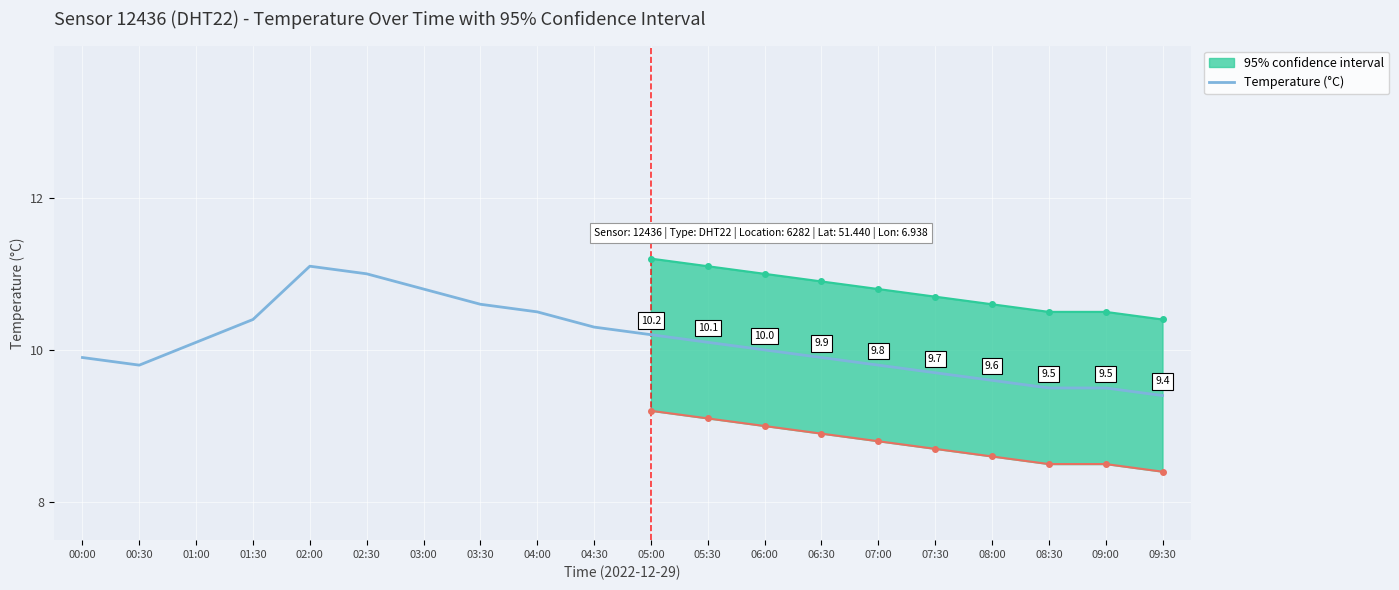

Between 02:00 and 03:30, which is larger?

02:00